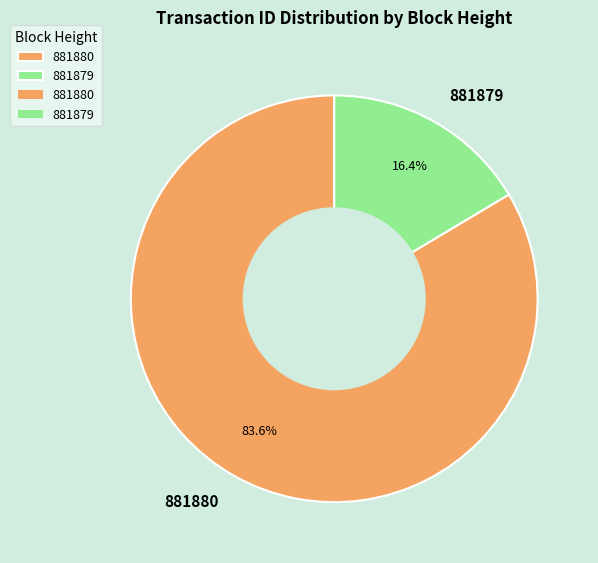

To the nearest percent, what portion does 881879 represent?

16%